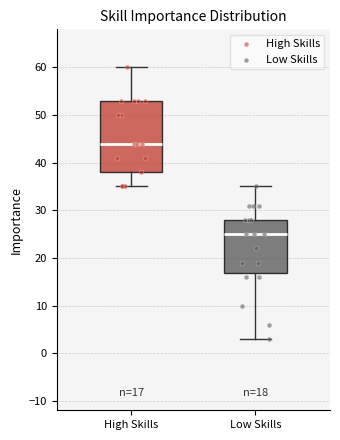

Which box has the highest median line?

High Skills